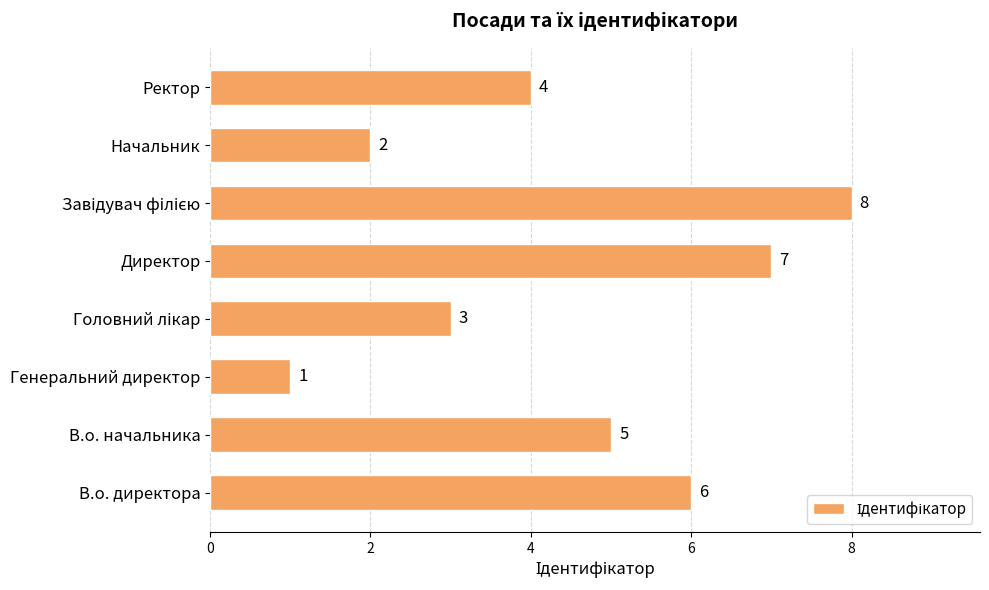

How many bars are there in total?

8